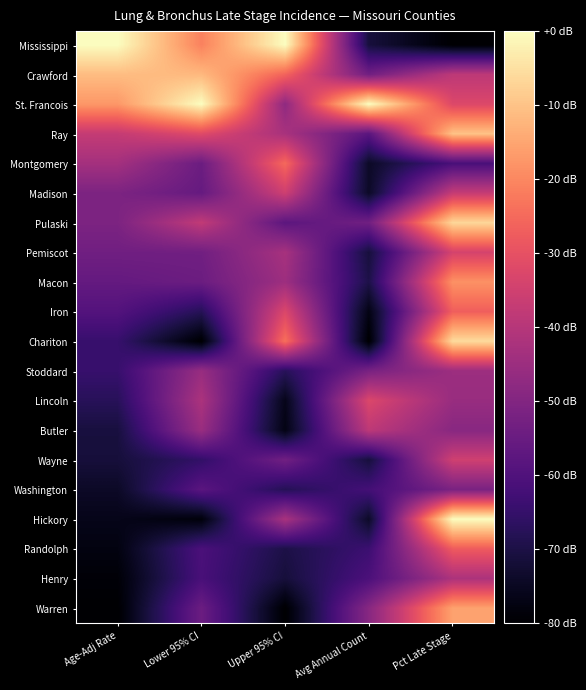

At which category is the sum across all series the highest?

Pct Late Stage